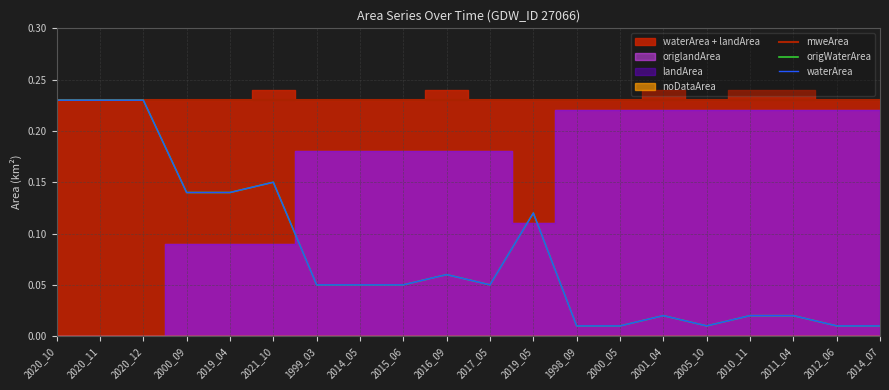

True or false: origWaterArea and mweArea intersect in this chart.

False